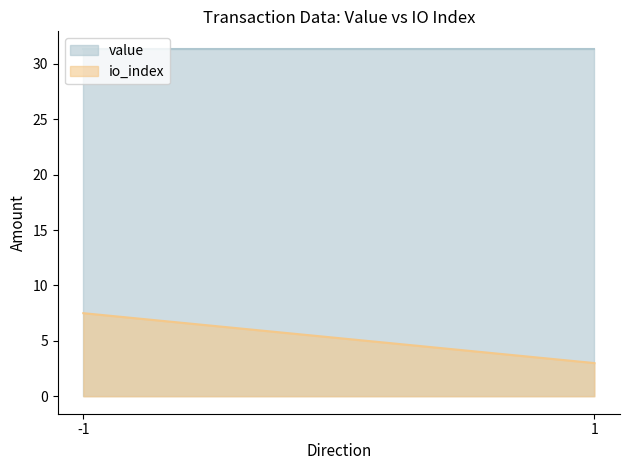

List the series in order of their overall mean, lowest first.

io_index, value